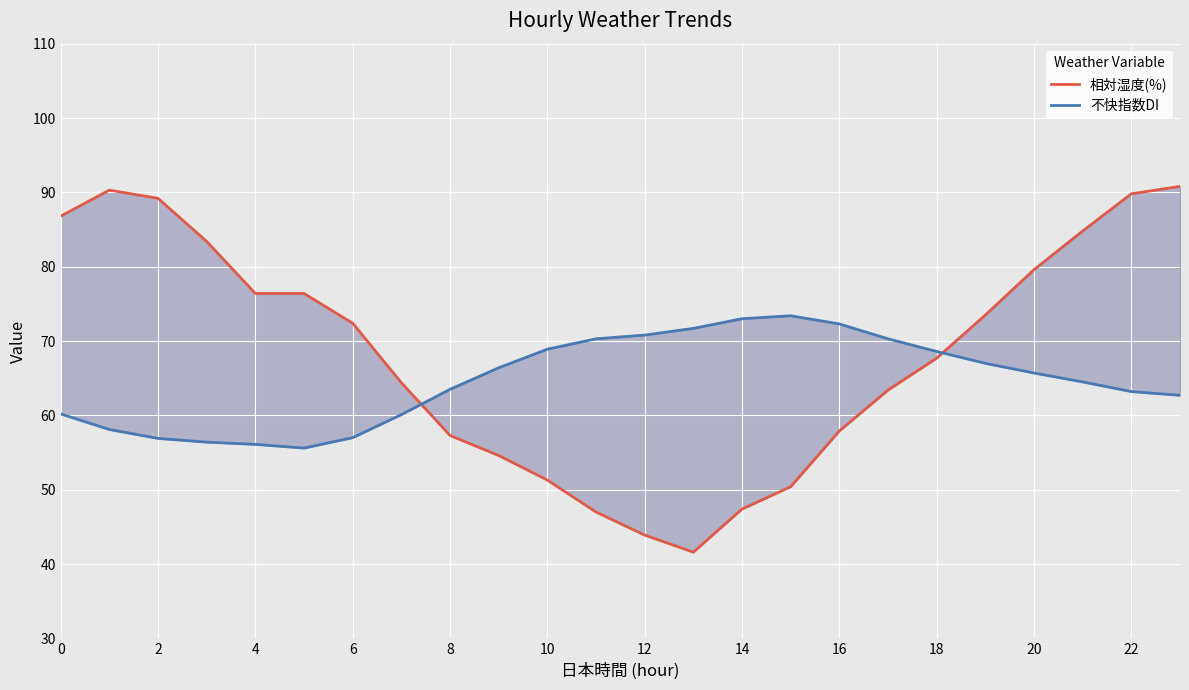

The value of 相対湿度(%) at 14 is 79.4. True or false?

False